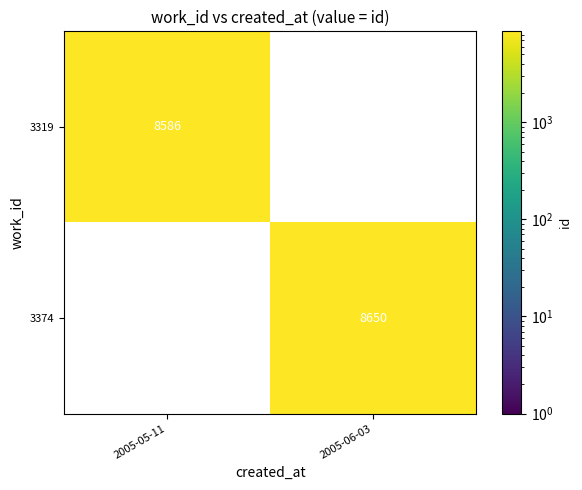

True or false: 3374 has a value of 8650 at 2005-06-03.

True